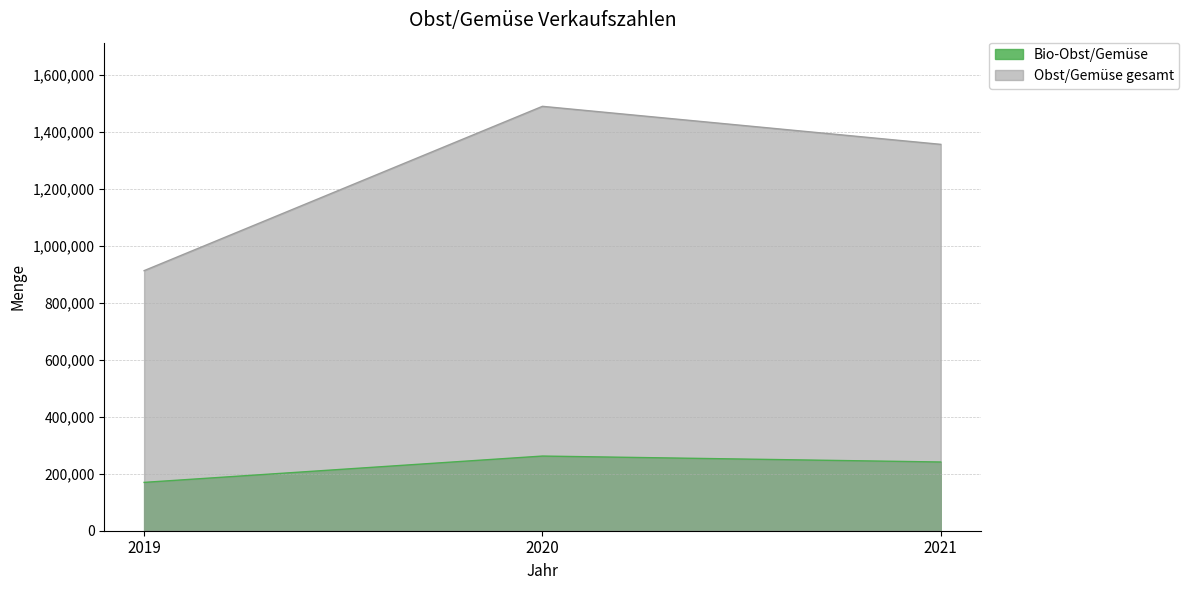

What is the minimum value shown in the chart?

169559